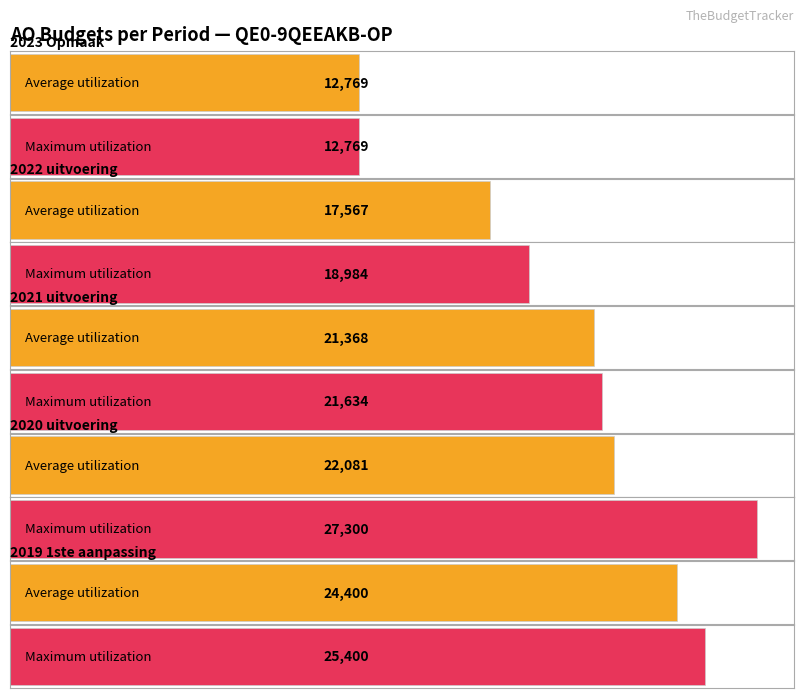

Does the chart contain stacked bars?

No